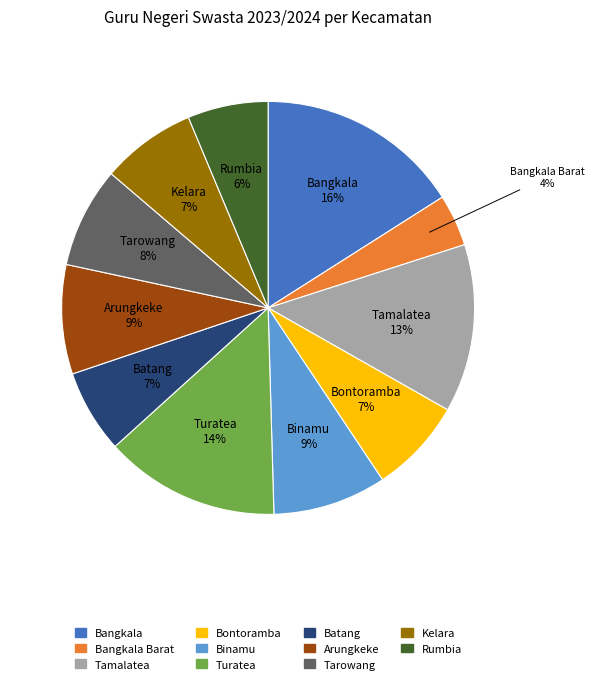

Count the number of slices in the pie.

11